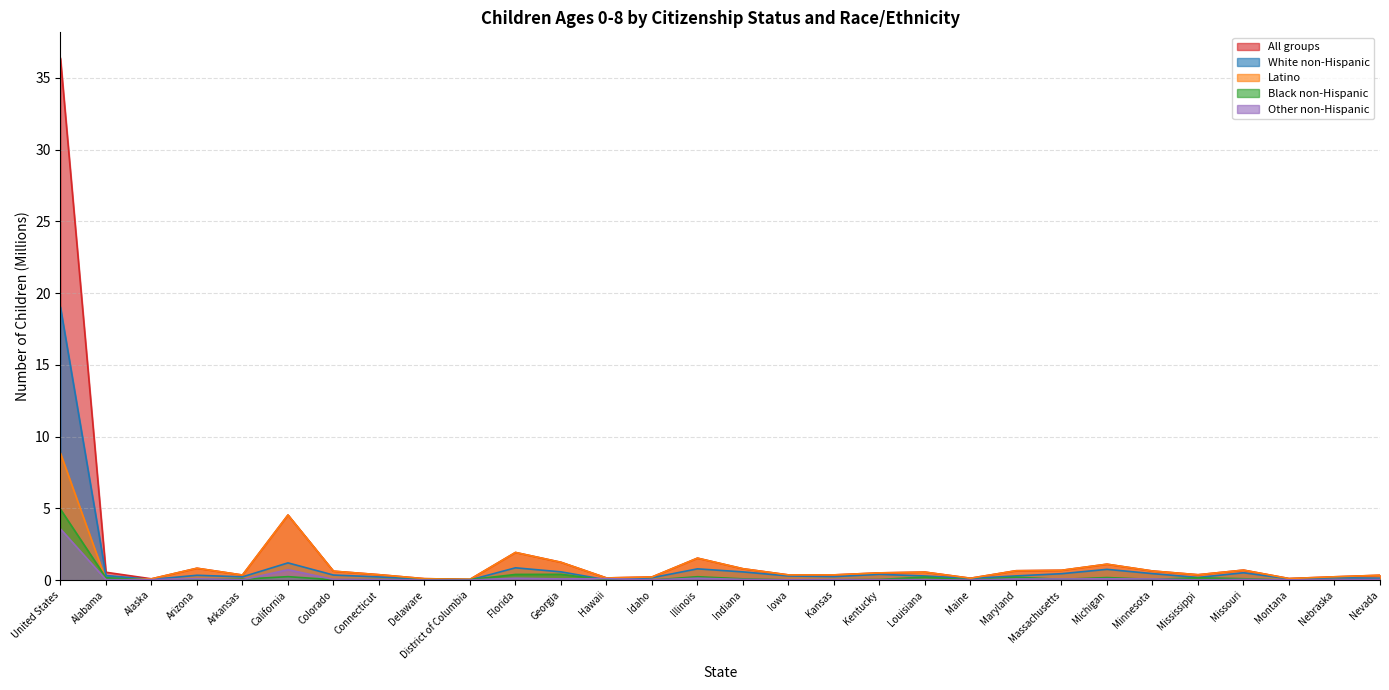

What is the label of the 7th point from the left?

Colorado